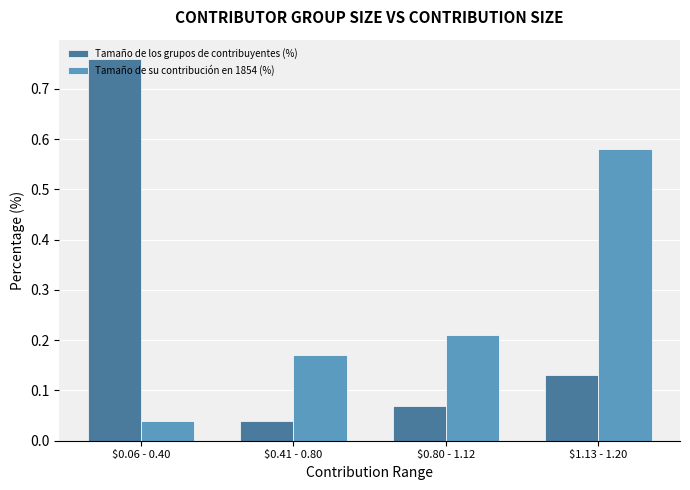

List the series in order of their peak value, highest first.

Tamaño de los grupos de contribuyentes (%), Tamaño de su contribución en 1854 (%)